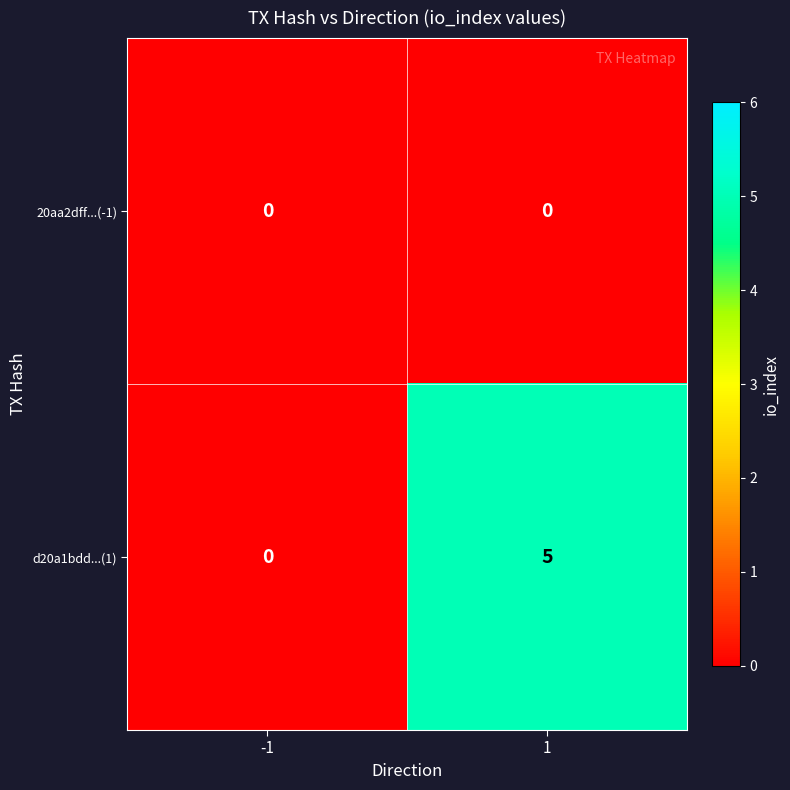

At how many categories does at least one series exceed 2?

1